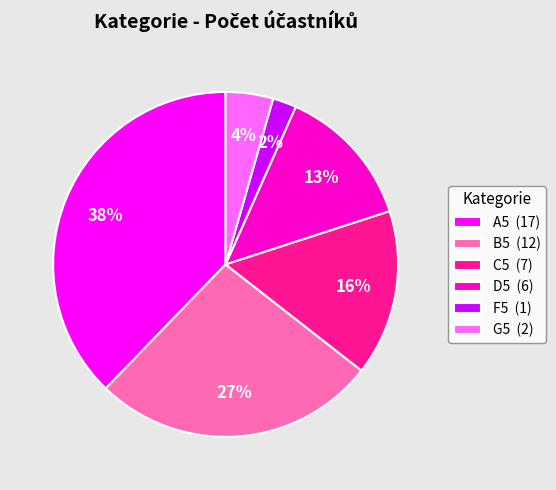

To the nearest percent, what percentage of the pie is G5 (2)?

4%